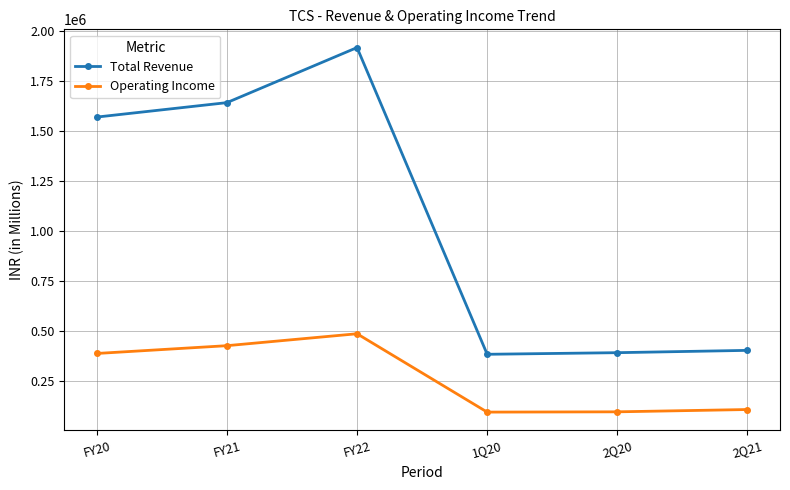

True or false: Total Revenue and Operating Income intersect in this chart.

False